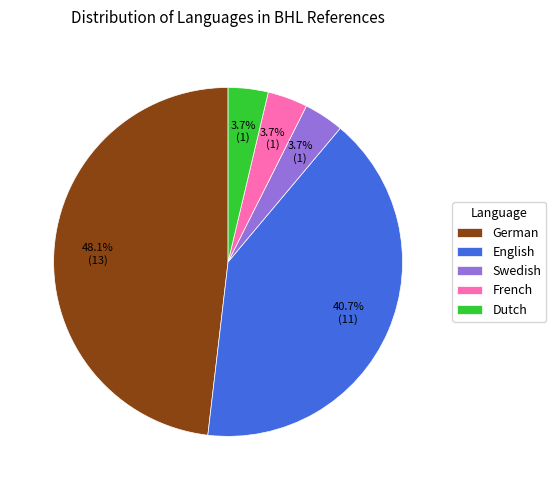

What is the total percentage of Dutch and English?

44.4%